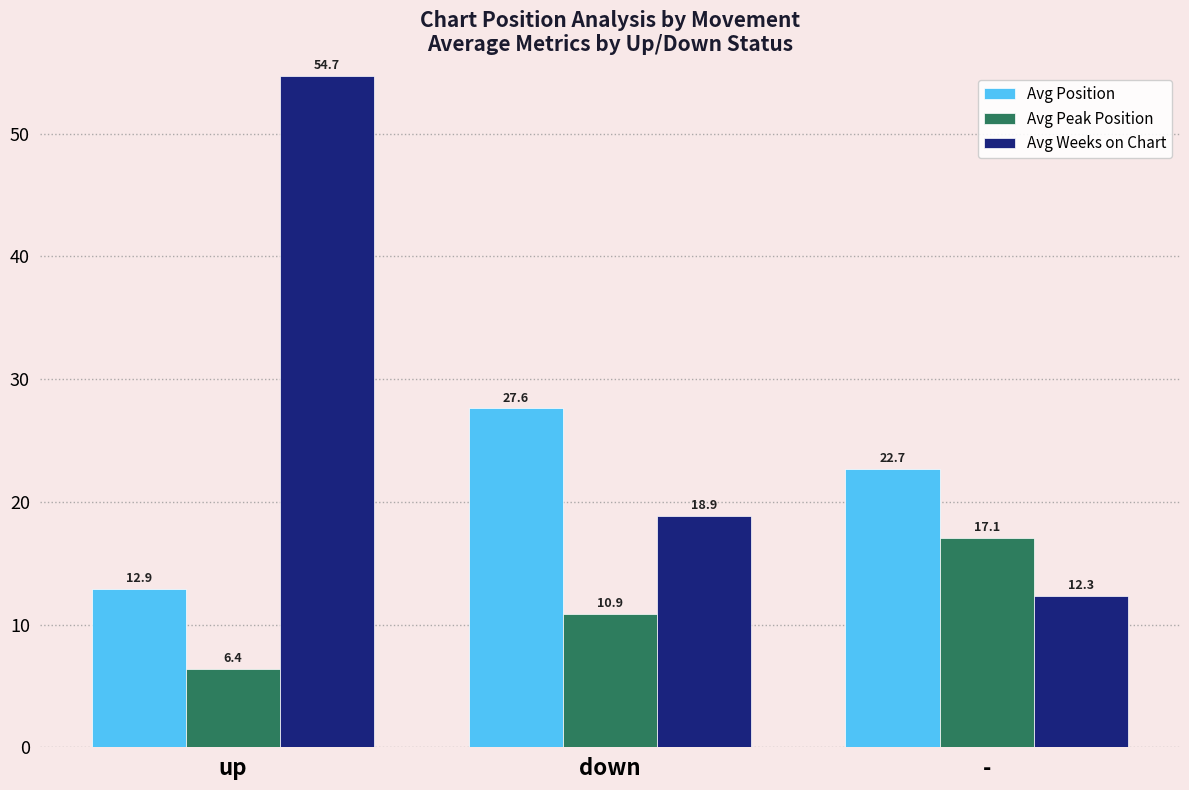

How many data points in Avg Peak Position are above 10?

2